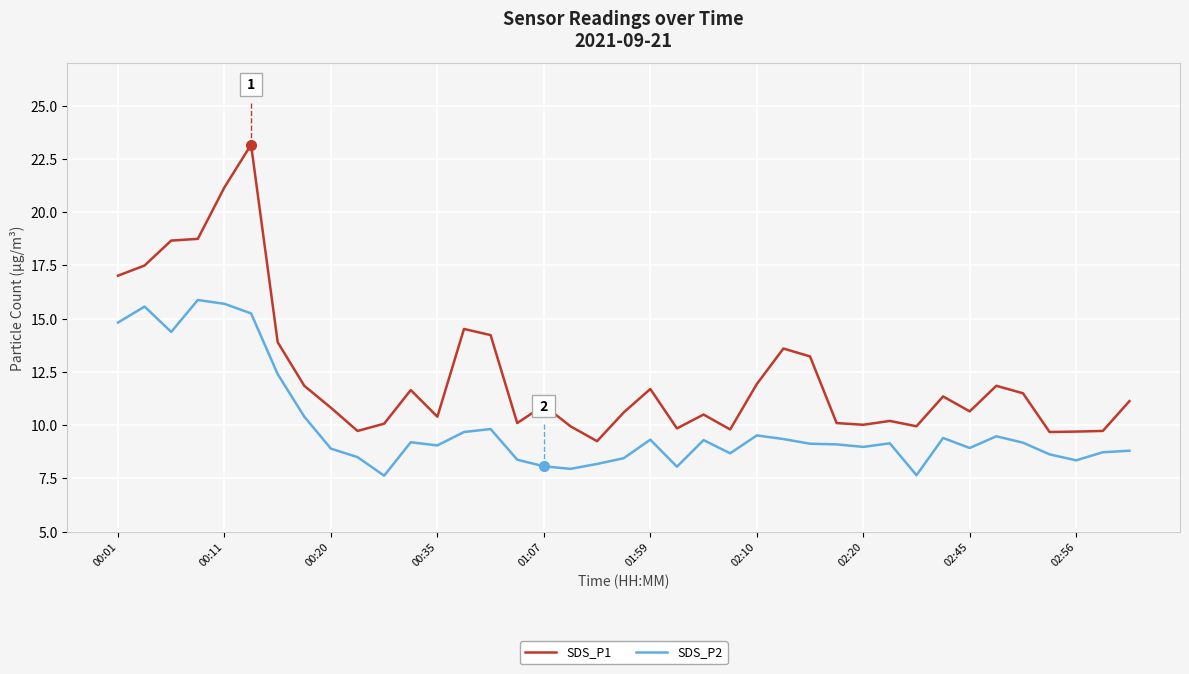

True or false: SDS_P1 and SDS_P2 cross at least once.

False